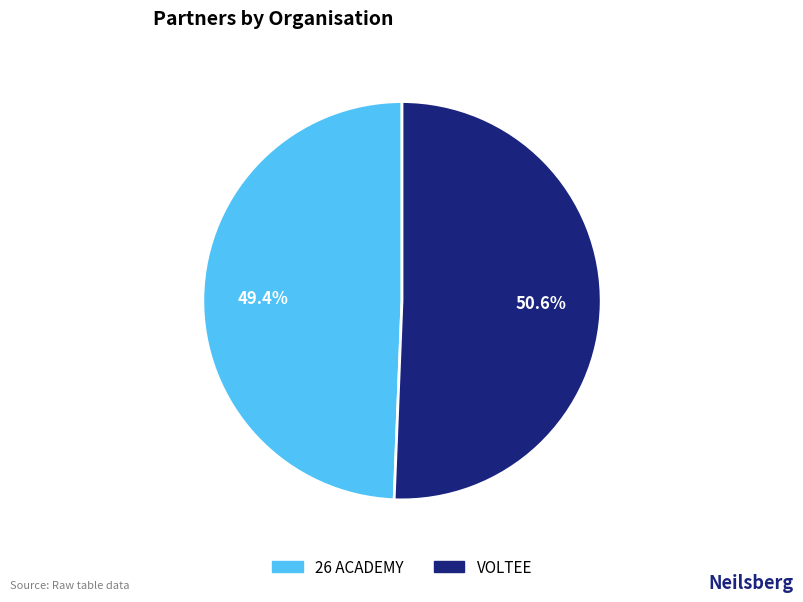

How much of the chart is everything except VOLTEE?

49.4%